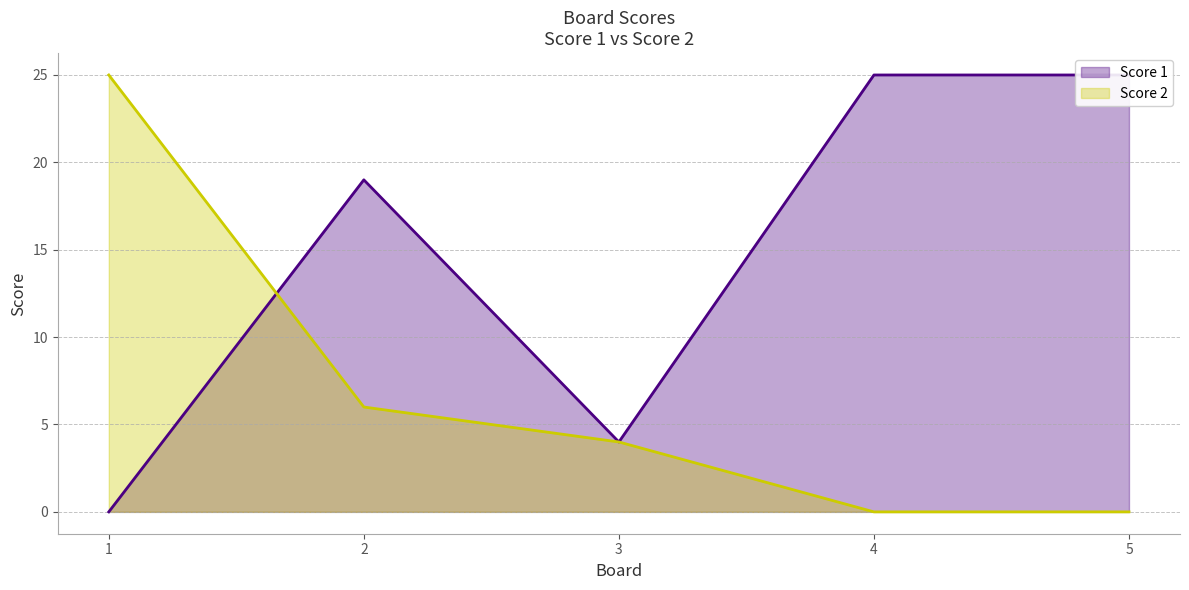

How many distinct data groups are displayed?

2